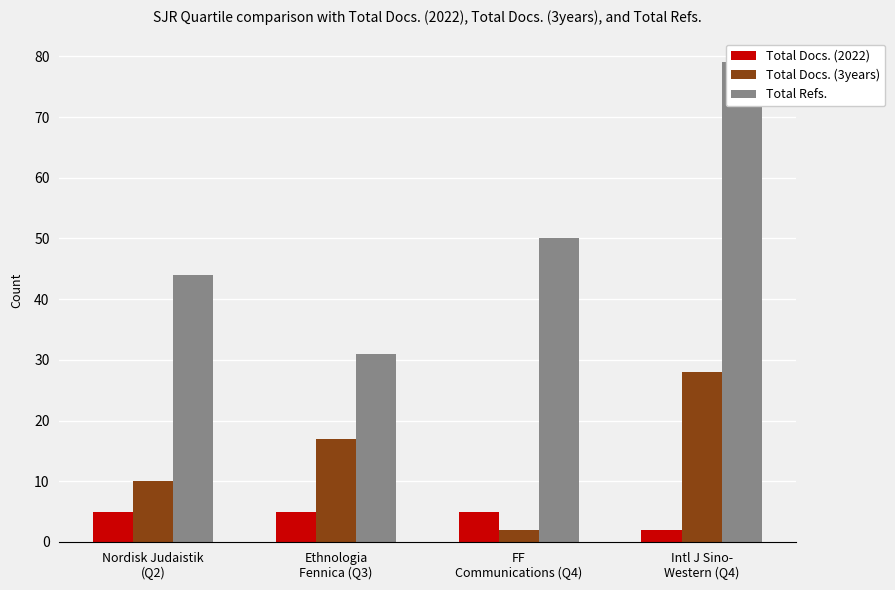

At which label does Total Docs. (3years) reach its minimum?

FF
Communications (Q4)